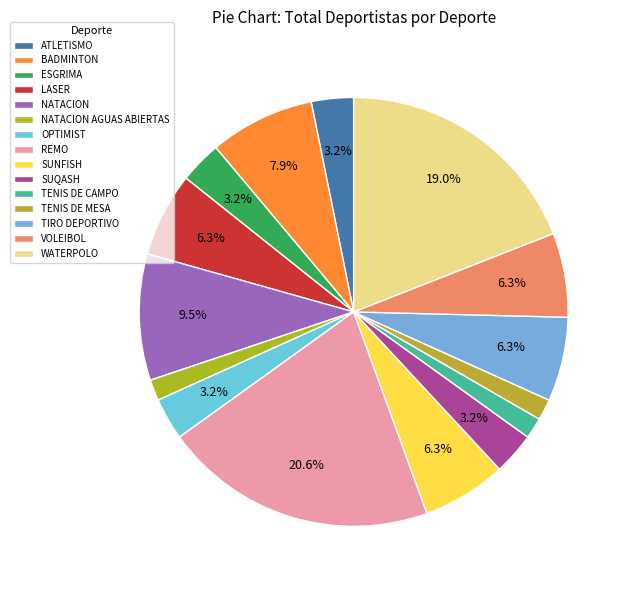

What is the smallest slice in the pie chart?

NATACION AGUAS ABIERTAS